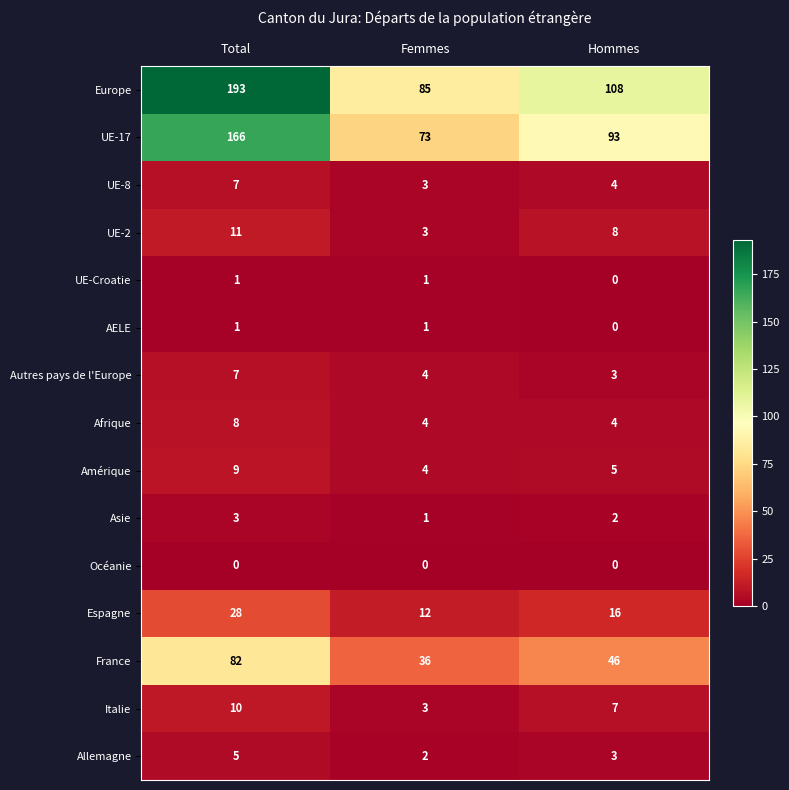

Which series changed the most between Total and Femmes?

Europe